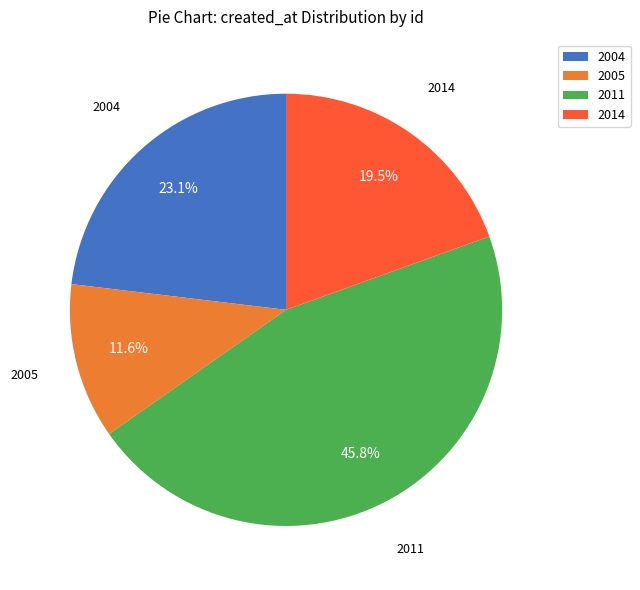

Is there any slice that represents more than half of the pie?

No